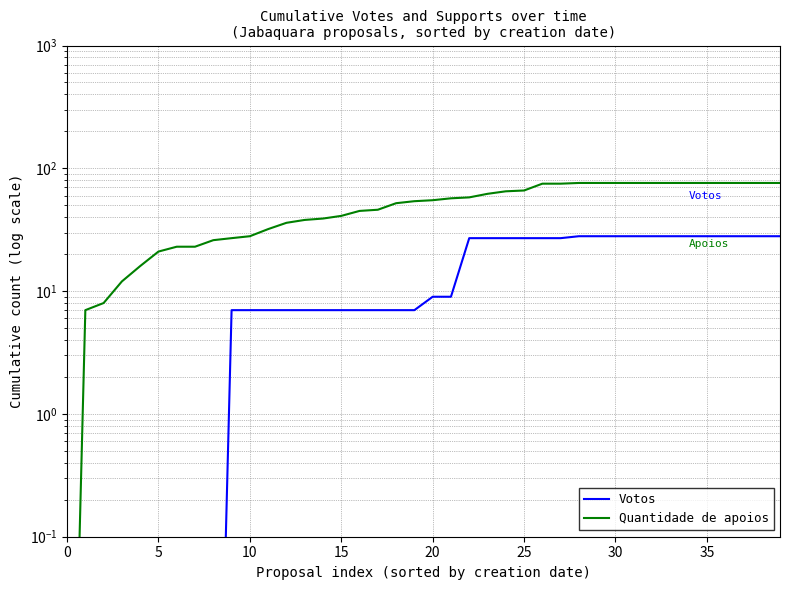

Read the Votos value at 32.

28.0